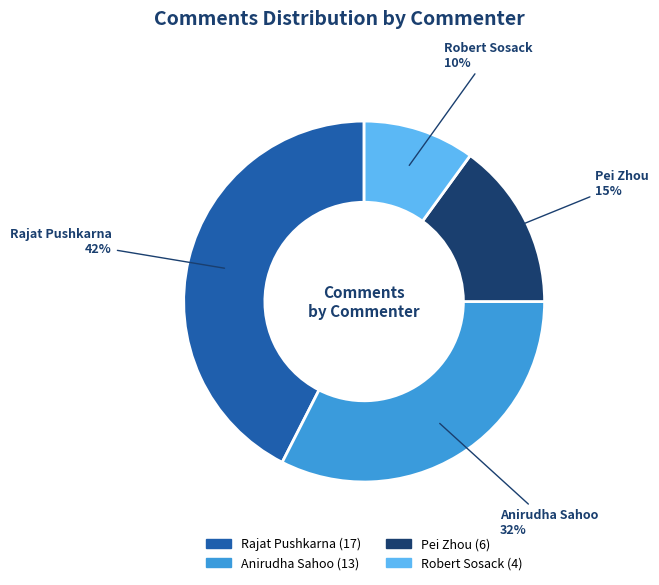

How many segments does this pie chart have?

4